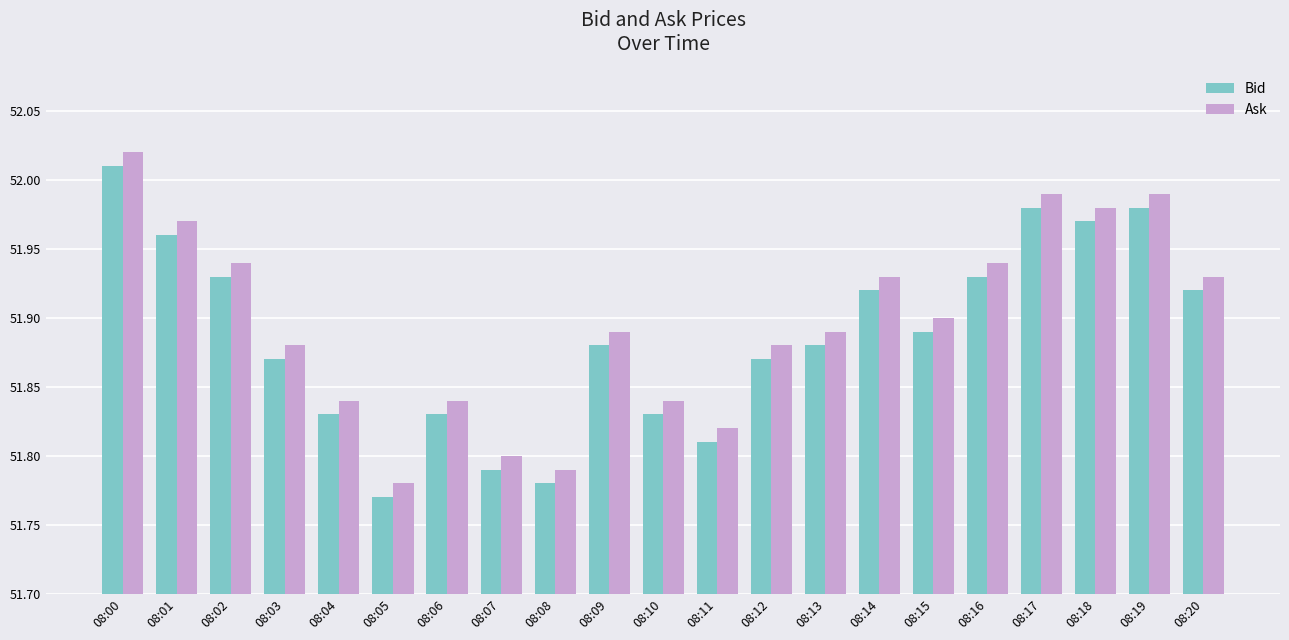

Which category has the lowest value across all series?

08:05